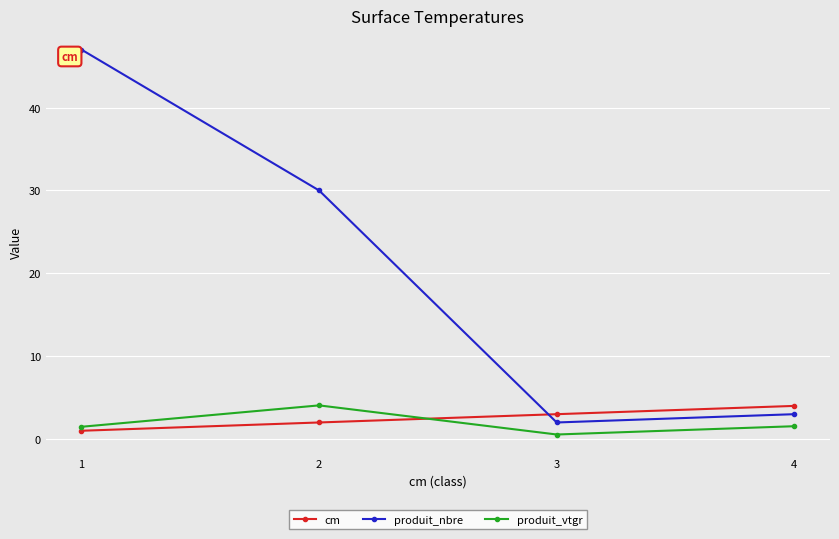

True or false: cm has a value of 0.9 at 4.

False